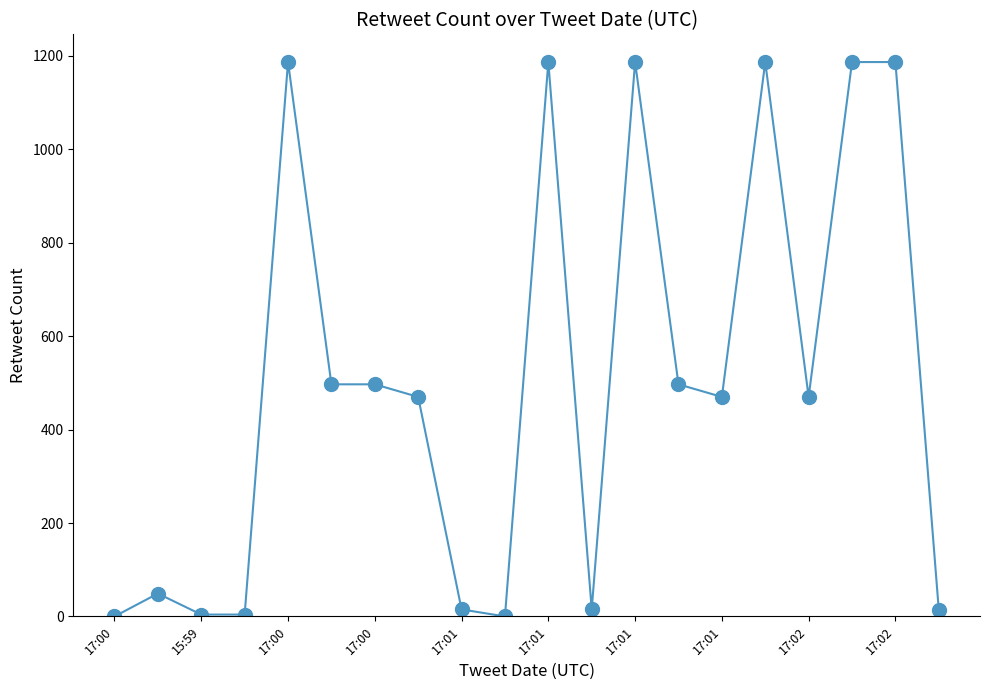

What is the greatest value displayed?

1187